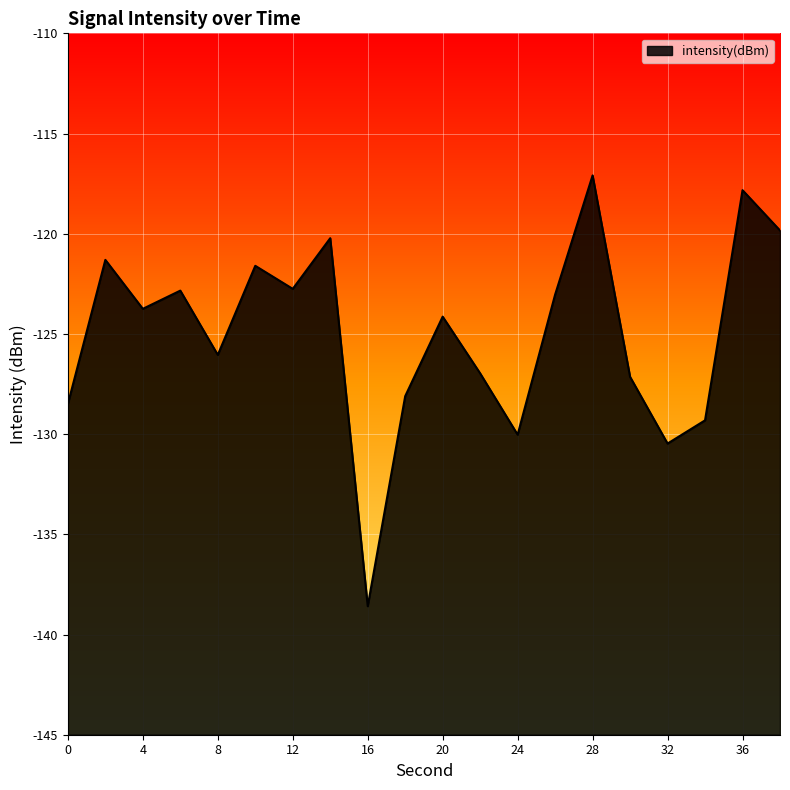

Reading left to right, list all the values displayed in this chart.

0=-128.5	2=-121.3	4=-123.7	6=-122.8	8=-126.0	10=-121.6	12=-122.8	14=-120.2	16=-138.6	18=-128.1	20=-124.1	22=-127.0	24=-130.0	26=-123.0	28=-117.1	30=-127.1	32=-130.5	34=-129.3	36=-117.8	38=-119.8